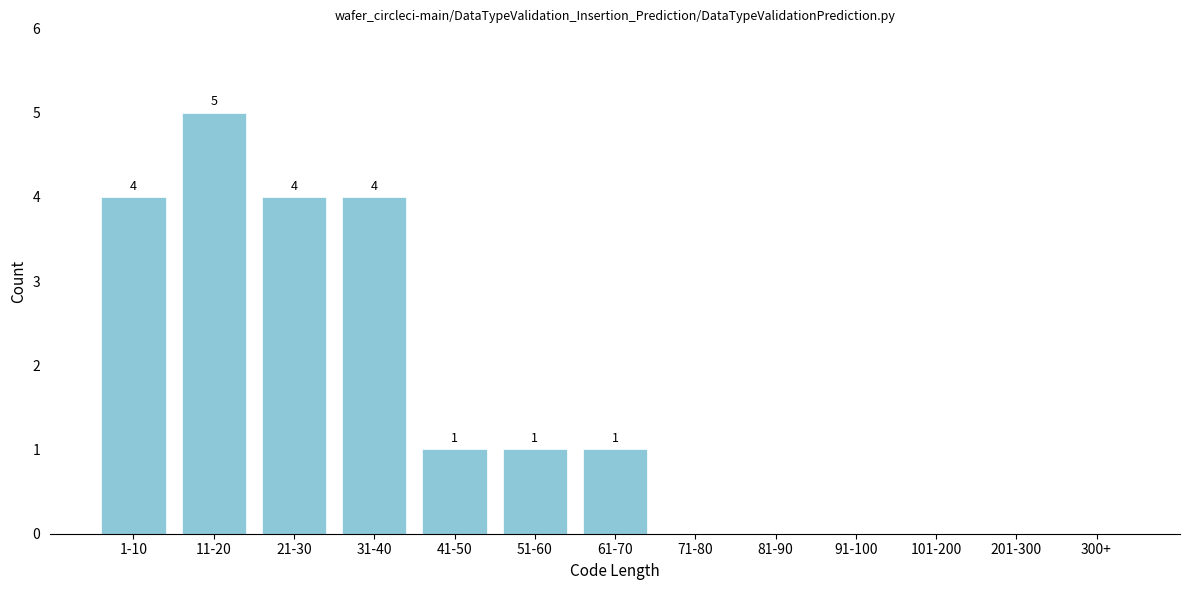

Reading left to right, extract all data points from this chart.

1-10=4	11-20=5	21-30=4	31-40=4	41-50=1	51-60=1	61-70=1	71-80=0	81-90=0	91-100=0	101-200=0	201-300=0	300+=0